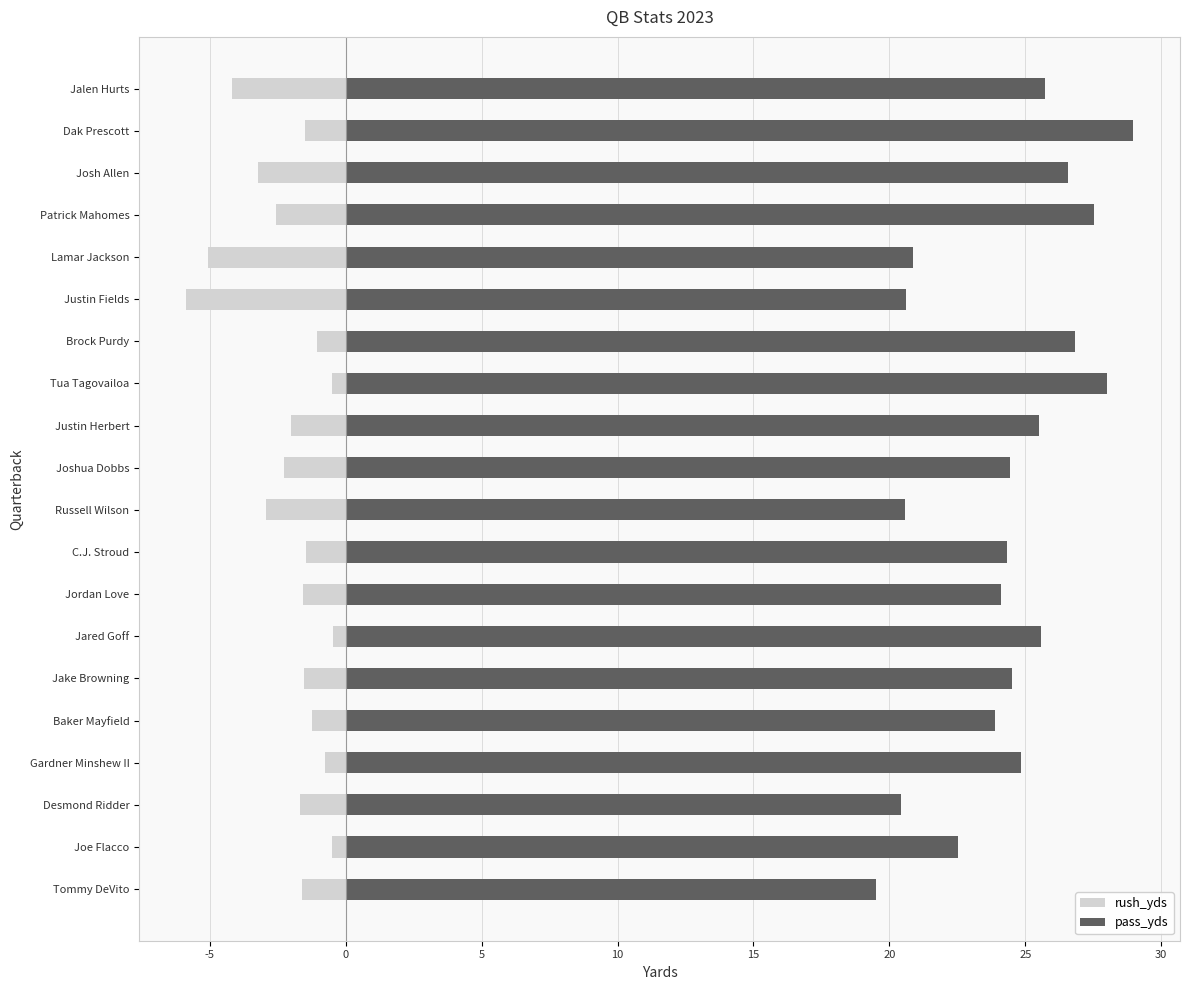

Reading left to right, what are all the values shown in this chart?

rush_yds: -4.2	-1.5	-3.2	-2.6	-5.0	-5.9	-1.1	-0.5	-2.0	-2.3	-2.9	-1.5	-1.6	-0.5	-1.5	-1.2	-0.8	-1.7	-0.5	-1.6
pass_yds: 25.7	28.9	26.6	27.5	20.9	20.6	26.8	28.0	25.5	24.4	20.6	24.3	24.1	25.6	24.5	23.9	24.9	20.4	22.5	19.5